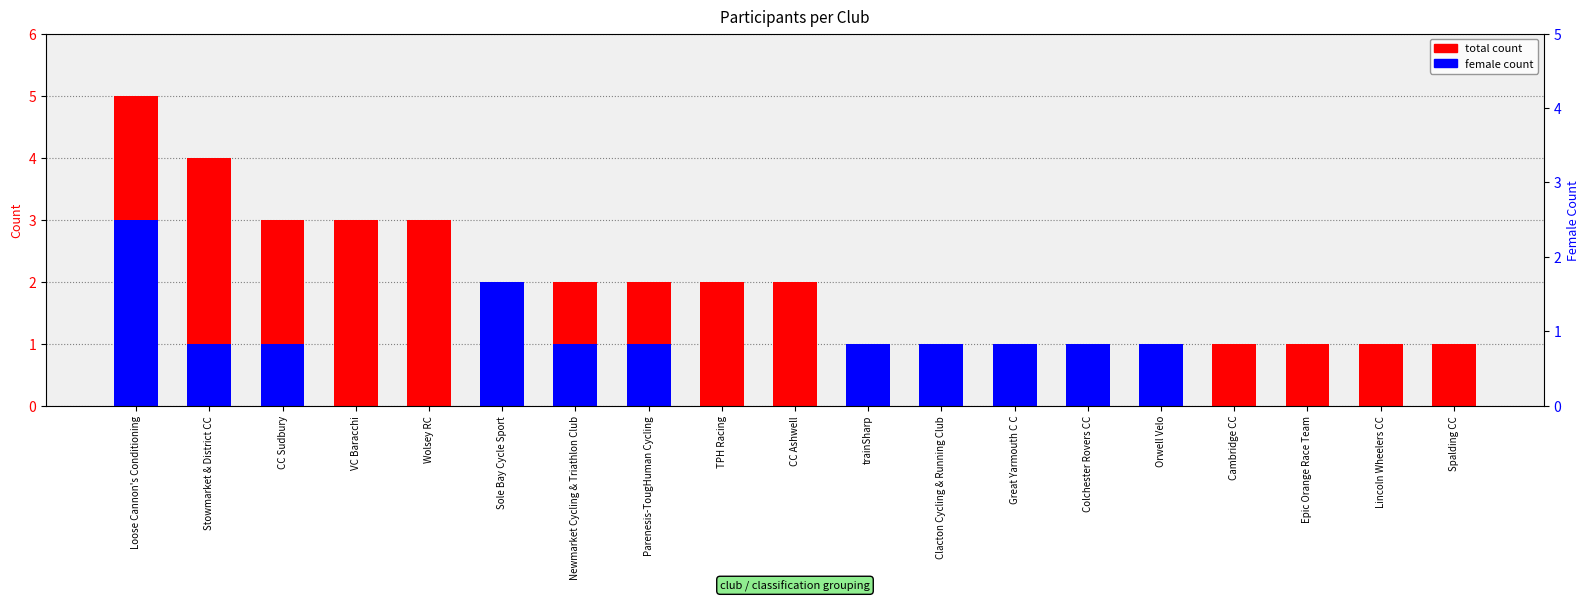

Rank the categories by total count value from highest to lowest.

Loose Cannon's Conditioning, Stowmarket & District CC, CC Sudbury, VC Baracchi, Wolsey RC, Sole Bay Cycle Sport, Newmarket Cycling & Triathlon Club, Parenesis-TougHuman Cycling, TPH Racing, CC Ashwell, trainSharp, Clacton Cycling & Running Club, Great Yarmouth C C, Colchester Rovers CC, Orwell Velo, Cambridge CC, Epic Orange Race Team, Lincoln Wheelers CC, Spalding CC